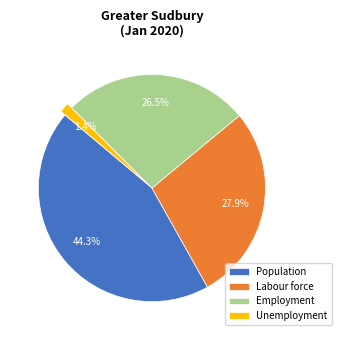

To the nearest percent, what is the average slice percentage?

25%